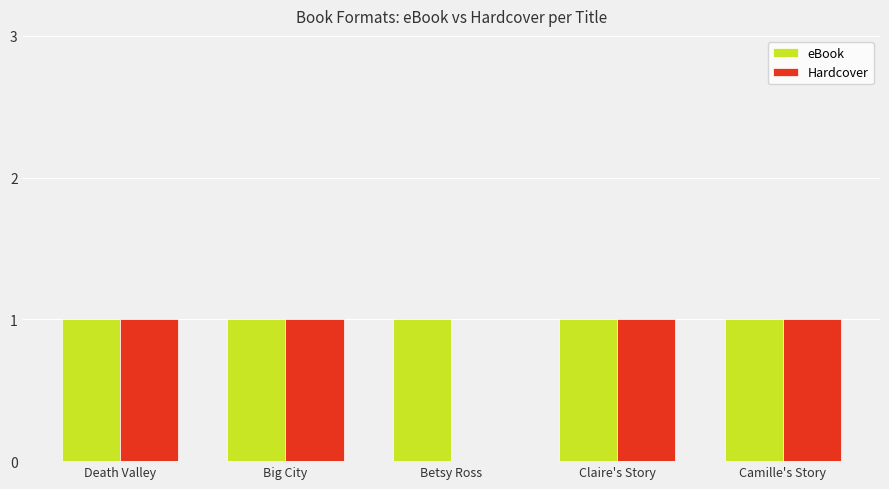

Which series has the largest total across all categories?

eBook